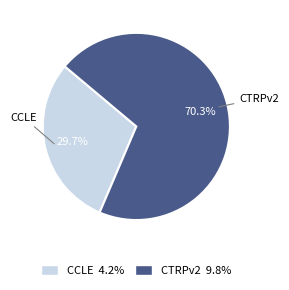

Is it true that CCLE is 18% of the pie?

False